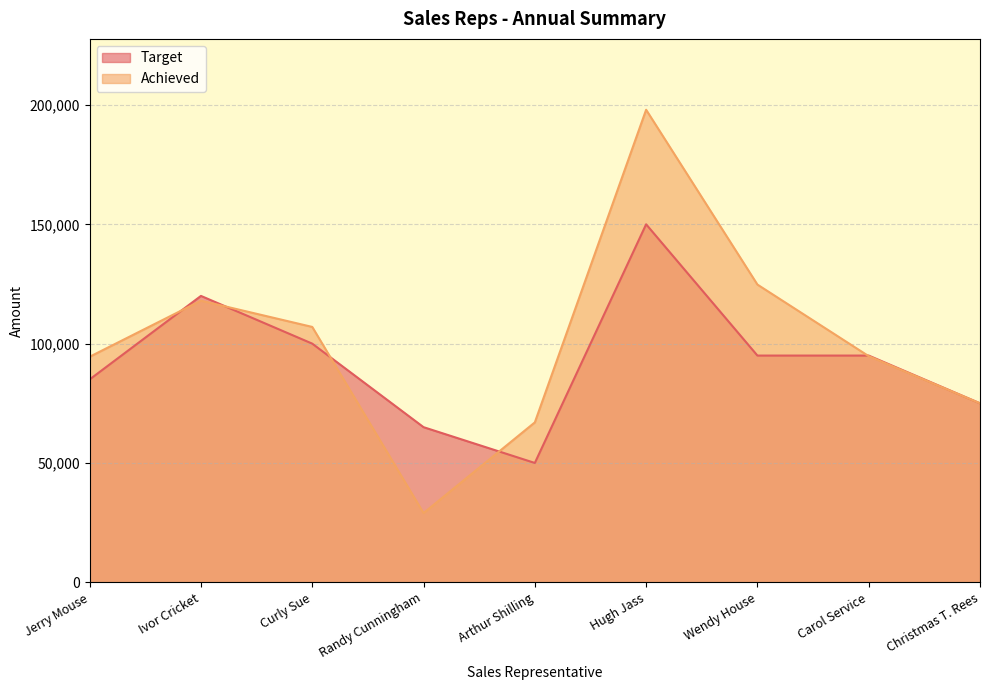

What position from the left is Randy Cunningham?

4